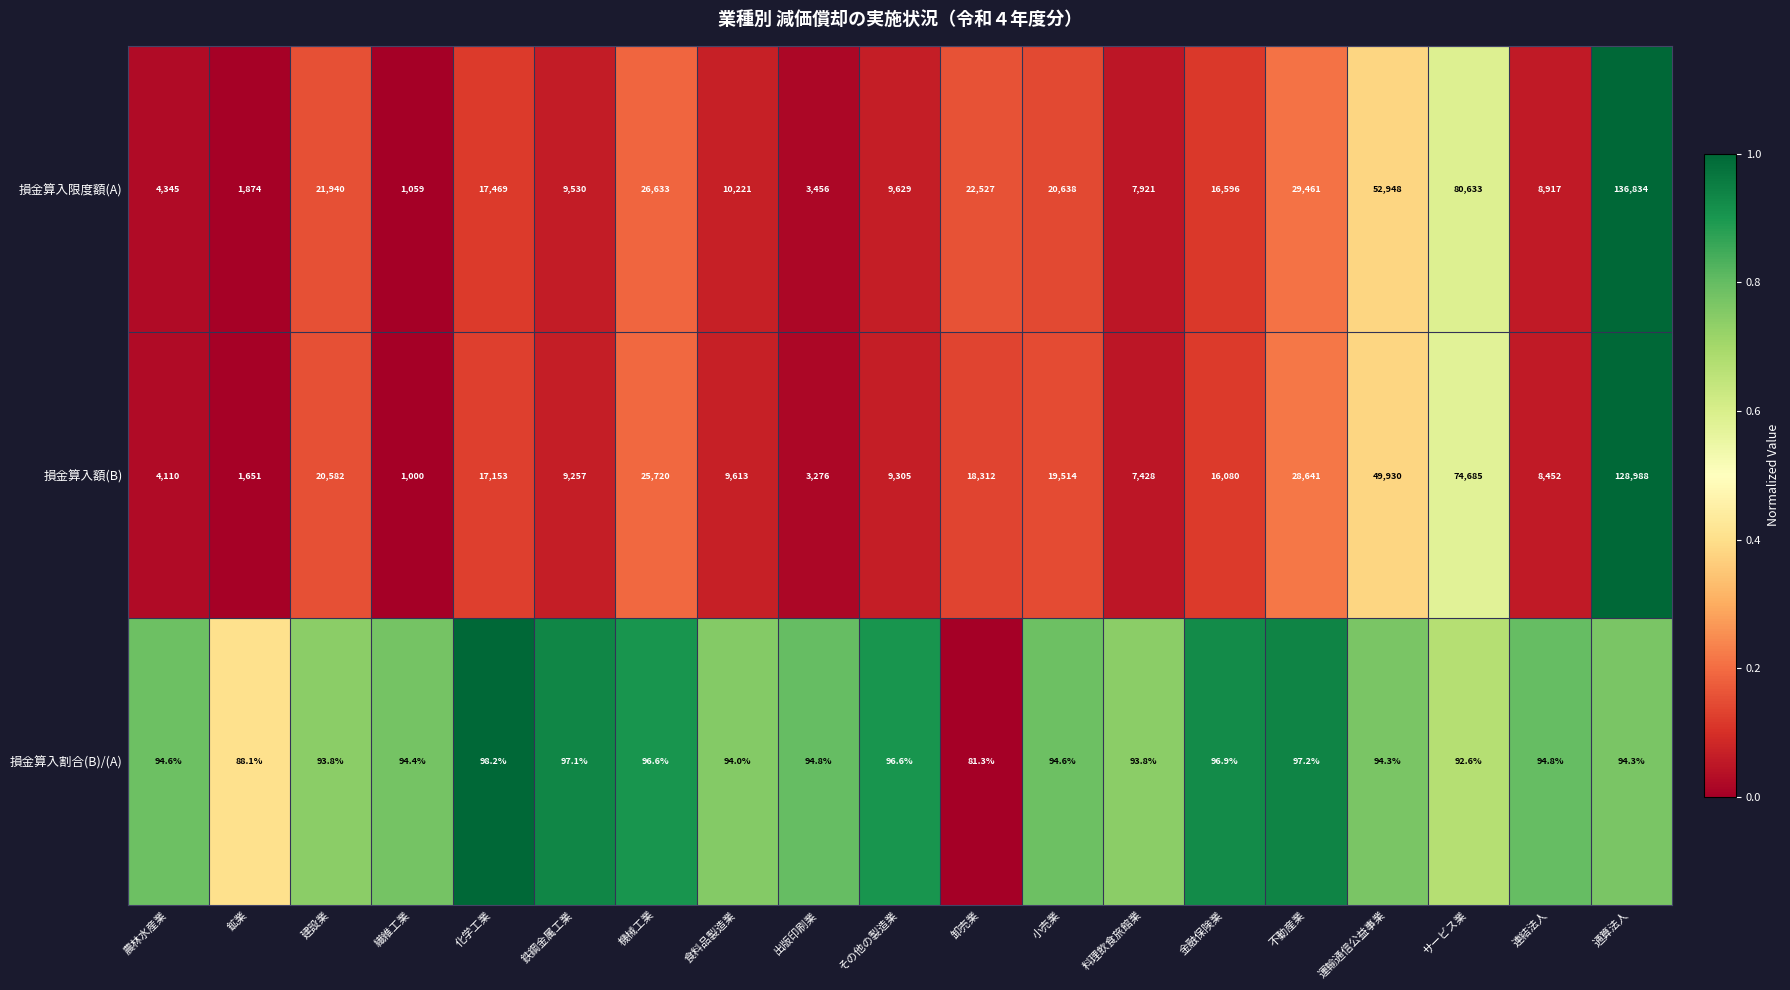

The value of 損金算入額(B) at 鉄鋼金属工業 is 9257.0. True or false?

True